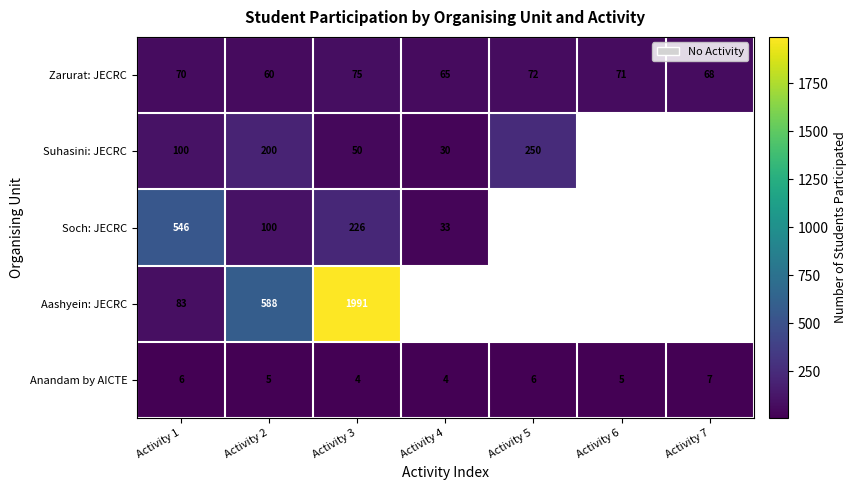

Is it true that Suhasini: JECRC equals 80 at Activity 2?

False